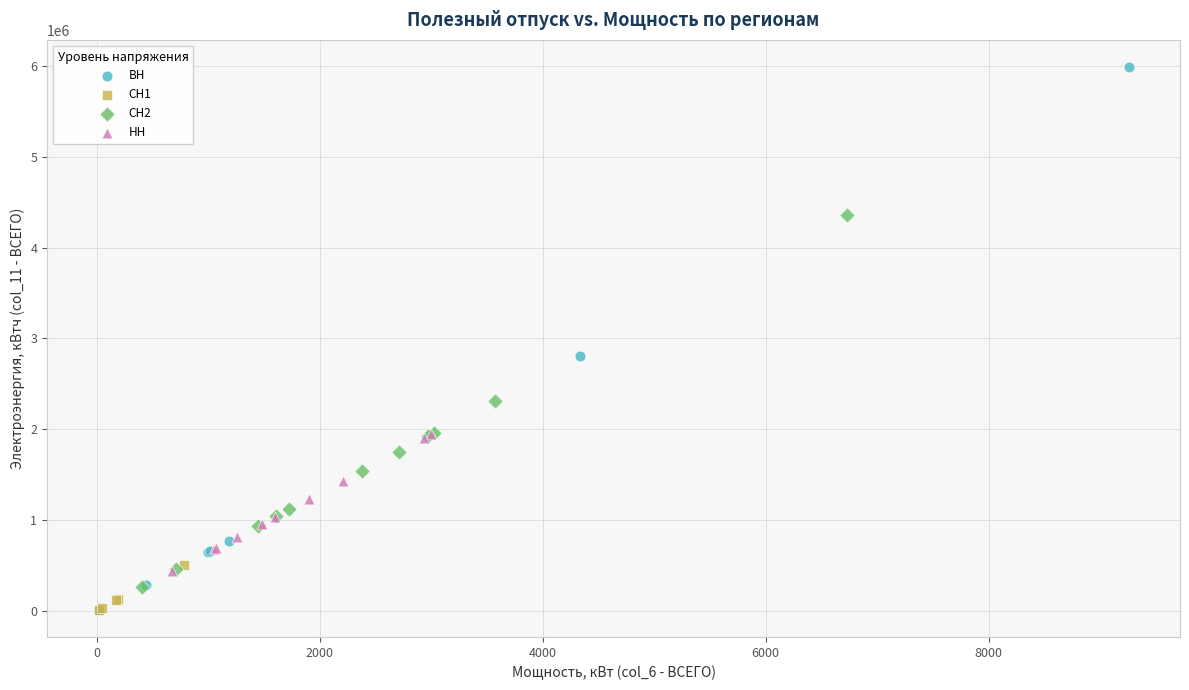

Which series contains the highest Y value?

ВН